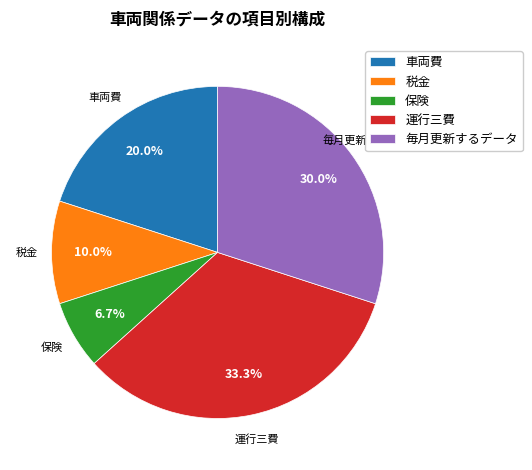

To the nearest percent, what percentage of the pie is 保険?

7%